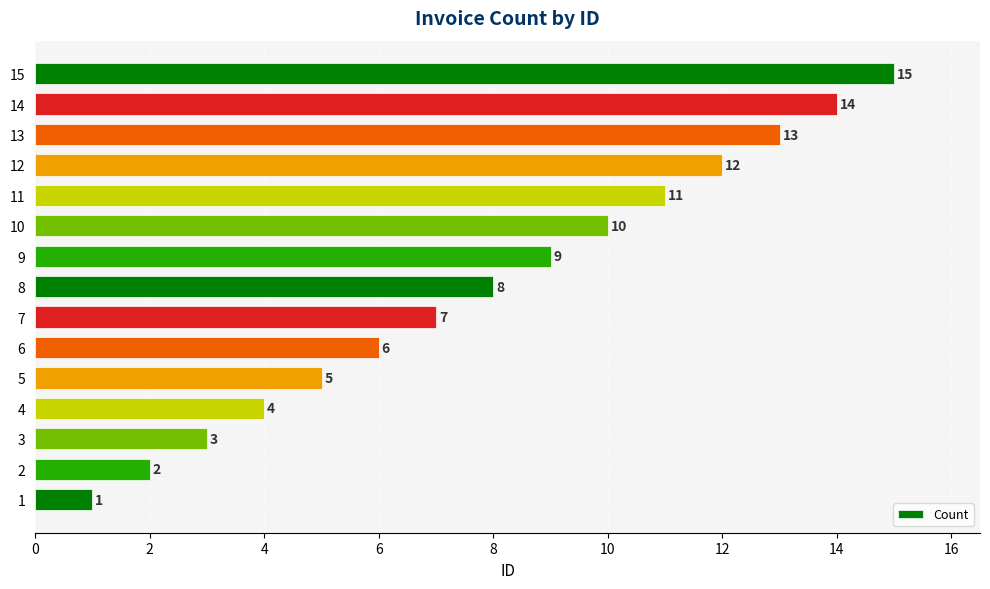

Where is the data nearest to the value 8?

8